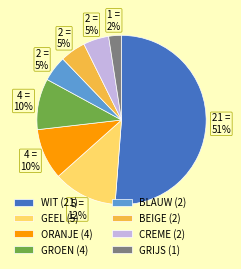

To the nearest percent, what is the combined percentage of GROEN (4) and ORANJE (4)?

20%